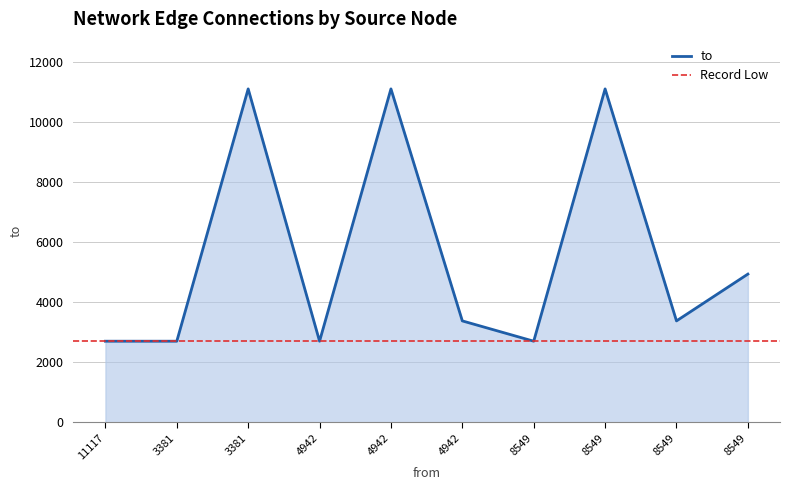

Read the value at 4942.

2704